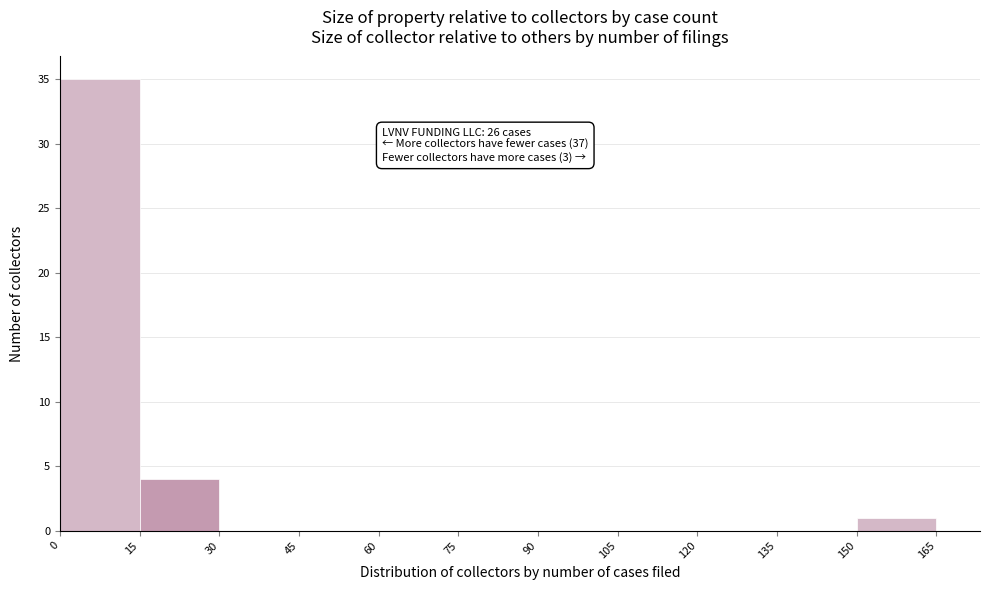

Which range on the x-axis has the tallest bar?

0 to 15